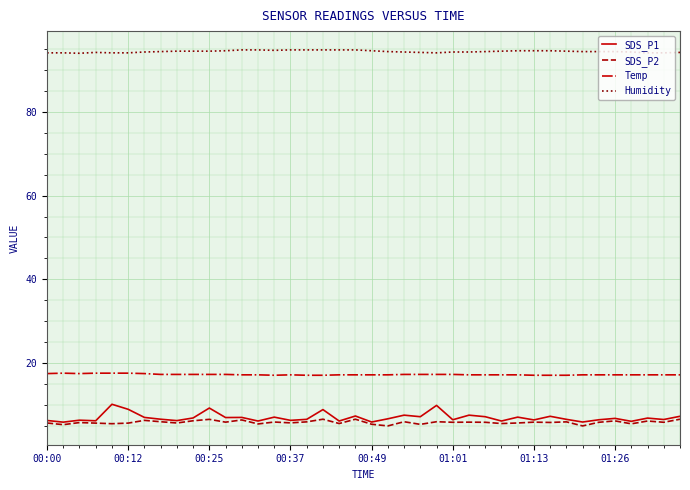

True or false: SDS_P1 and Temp cross at least once.

False